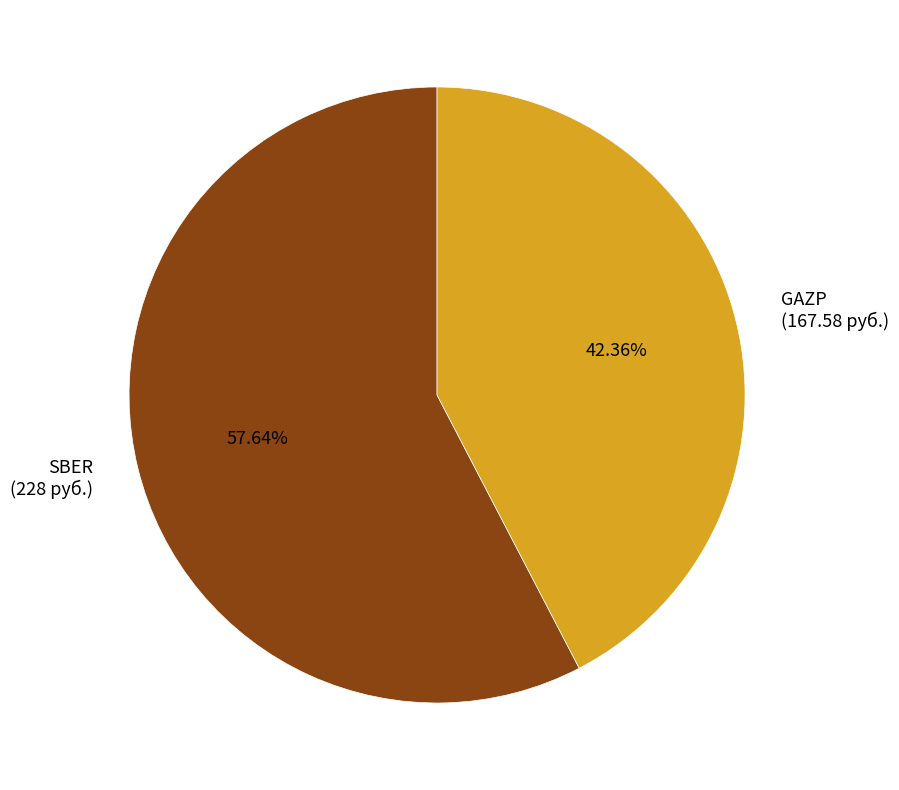

What is the ratio of the value at GAZP to the value at SBER?

0.7